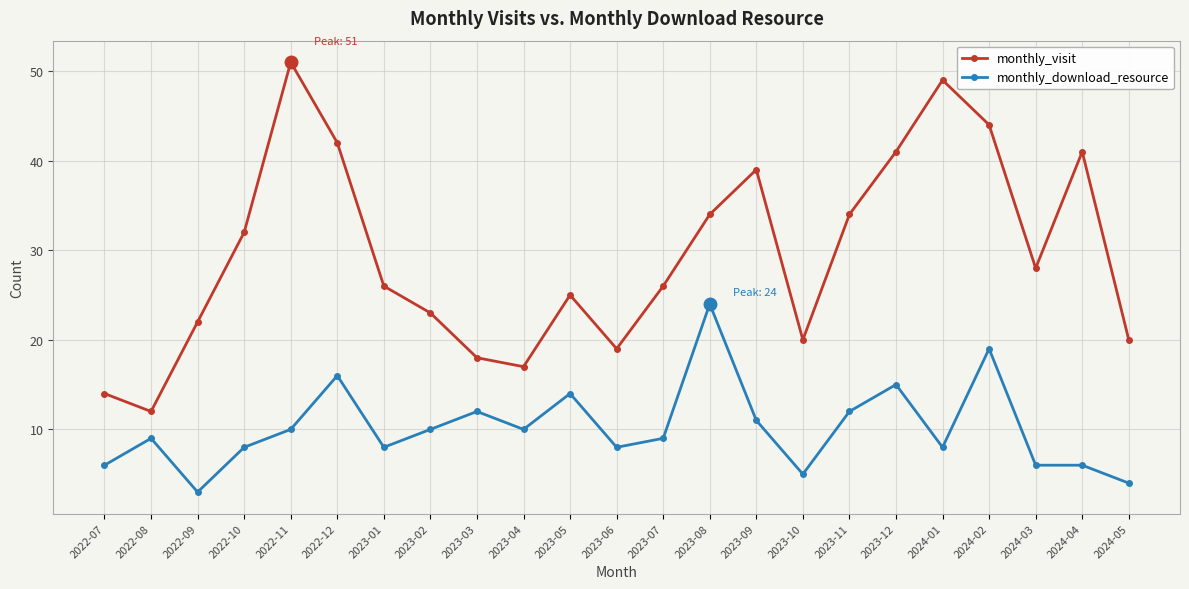

List the series in order of their overall mean, highest first.

monthly_visit, monthly_download_resource